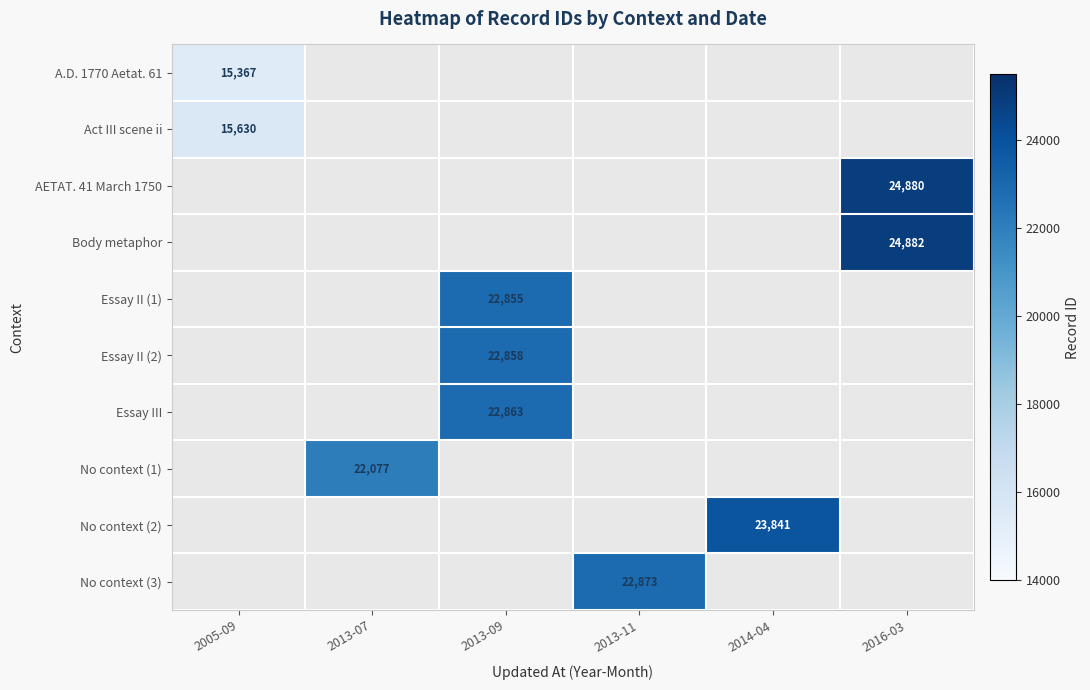

List the labels in order of A.D. 1770 Aetat. 61 value, smallest first.

2005-09, 2013-07, 2013-09, 2013-11, 2014-04, 2016-03